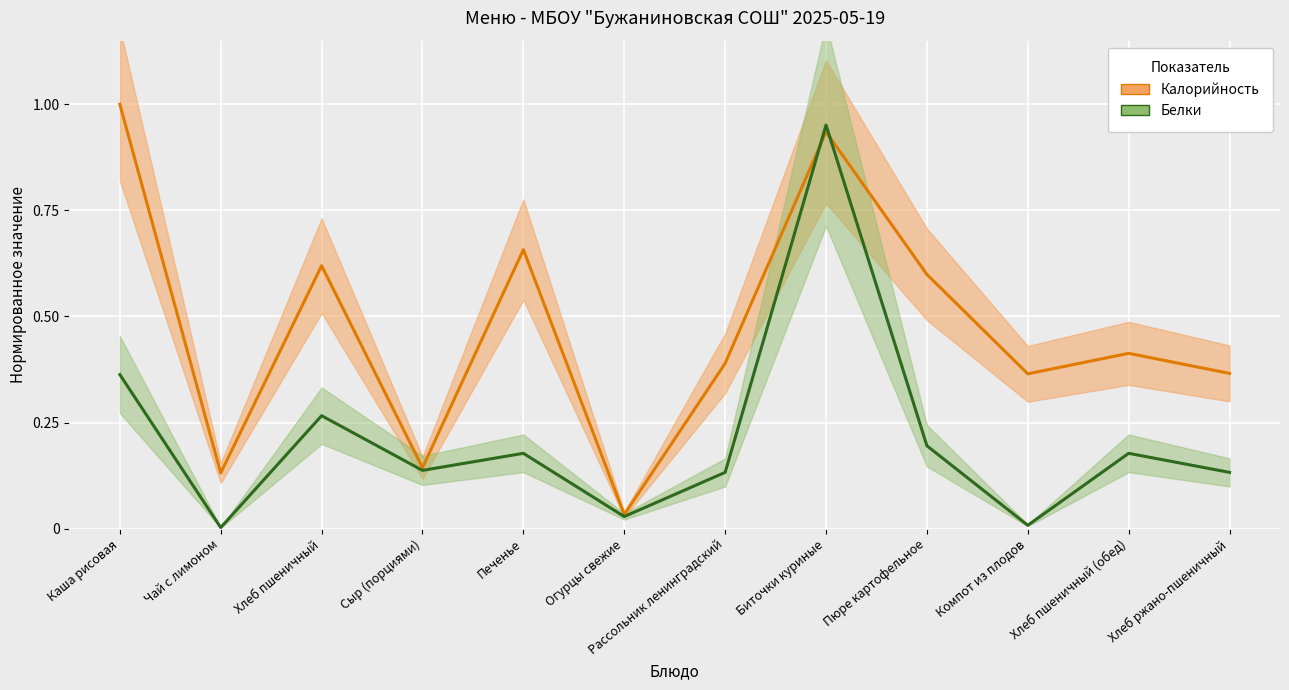

Which has a higher value, Хлеб пшеничный or Сыр (порциями)?

Хлеб пшеничный